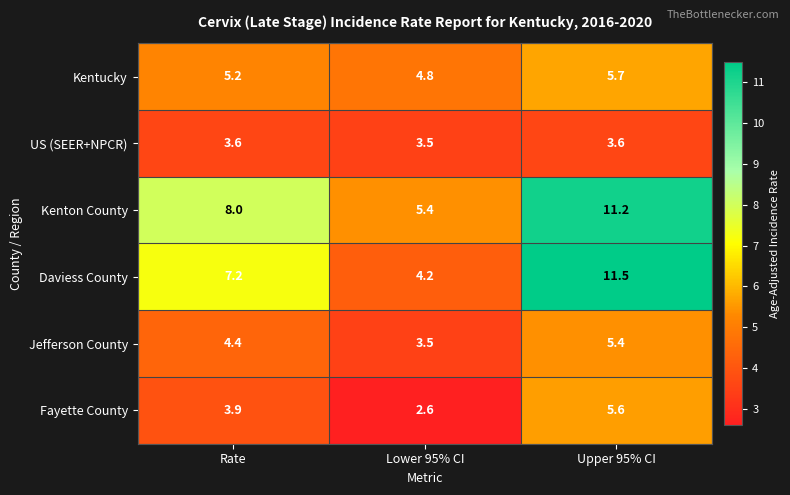

Reading right to left, extract all data points from this chart.

Kentucky: 5.7	4.8	5.2
US (SEER+NPCR): 3.6	3.5	3.6
Kenton County: 11.2	5.4	8.0
Daviess County: 11.5	4.2	7.2
Jefferson County: 5.4	3.5	4.4
Fayette County: 5.6	2.6	3.9